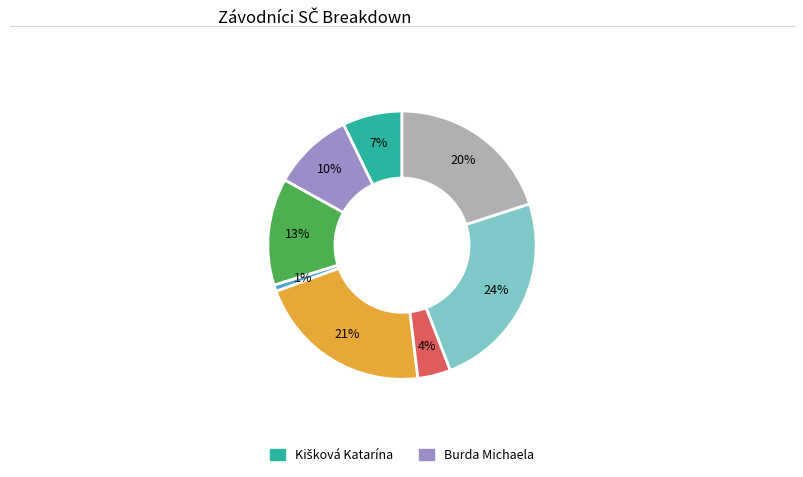

Does any single category account for the majority?

No